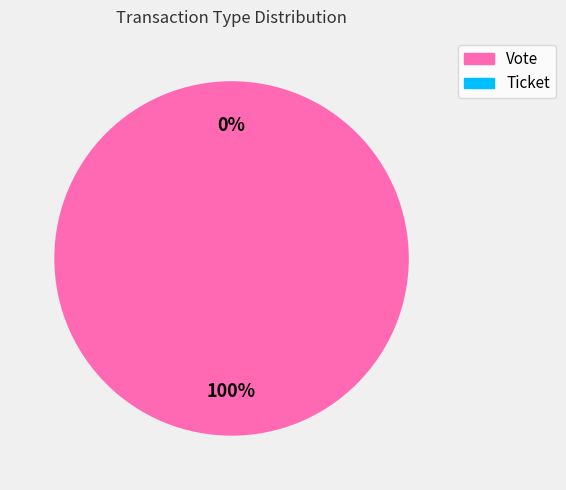

Is it true that Vote is 95% of the pie?

False